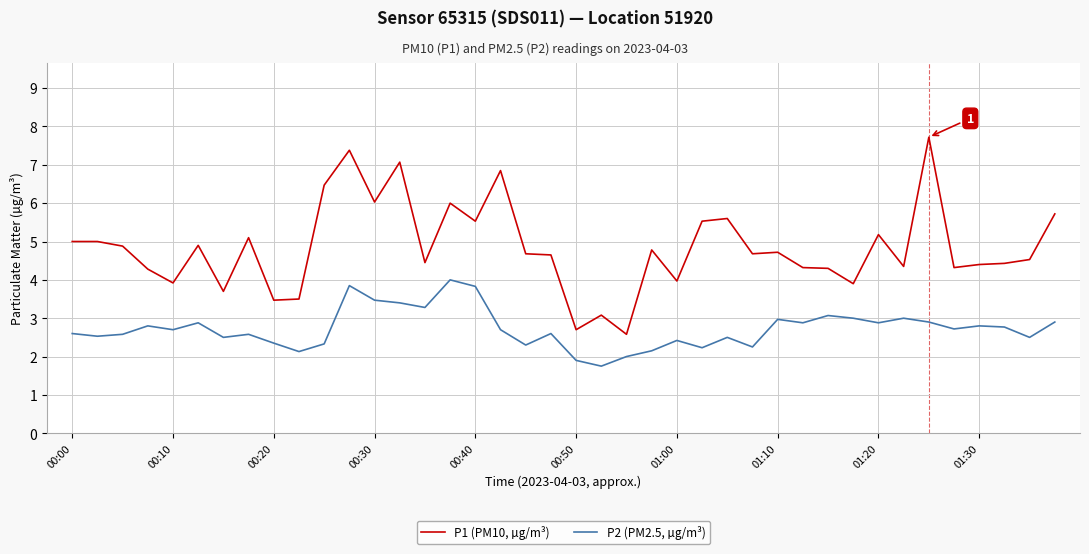

What is the average value of the P2 (PM2.5, µg/m³) series?

2.7